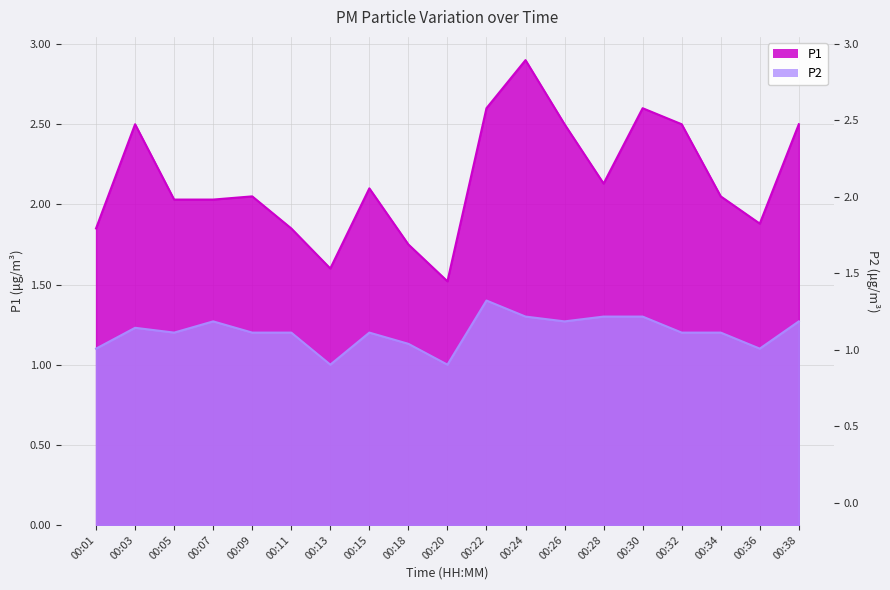

True or false: P2 and P1 intersect in this chart.

False